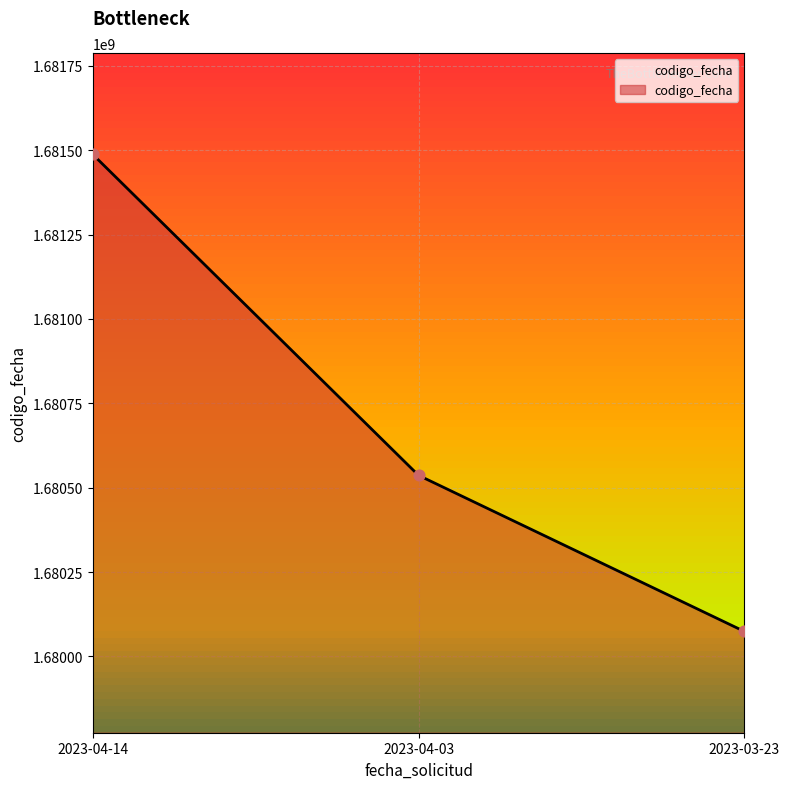

What is the change in value from 2023-04-14 to 2023-04-03?

-951359